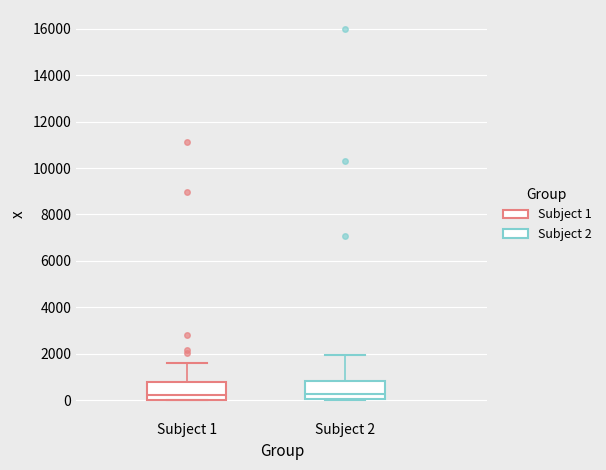

Where does the median line of the box for Subject 1 sit on the y-axis? The values are not printed on the chart, so give them approximately, as read against the axis.

200